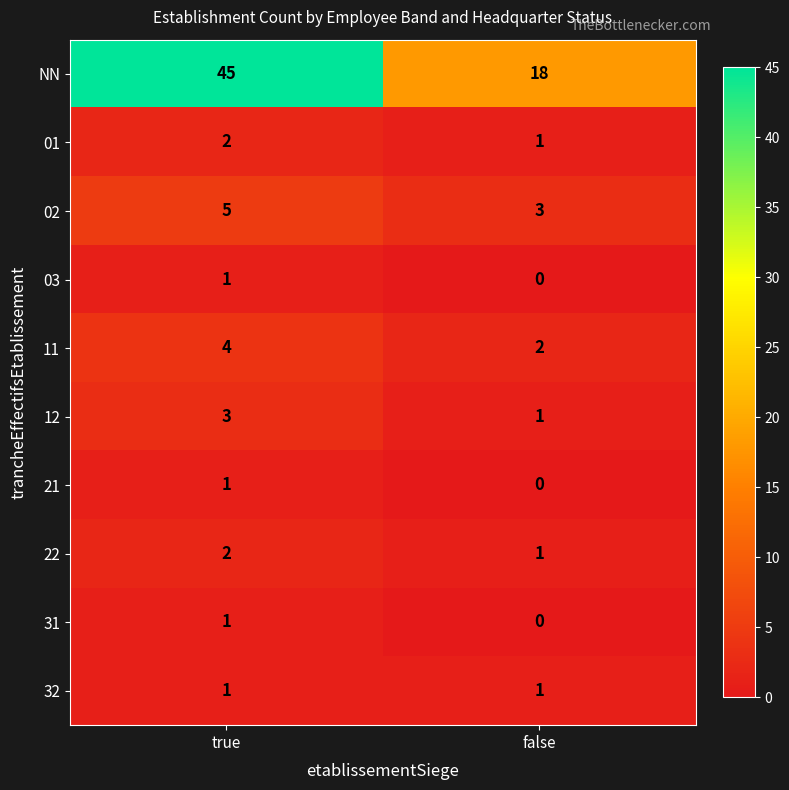

The value of NN at true is 63. True or false?

False